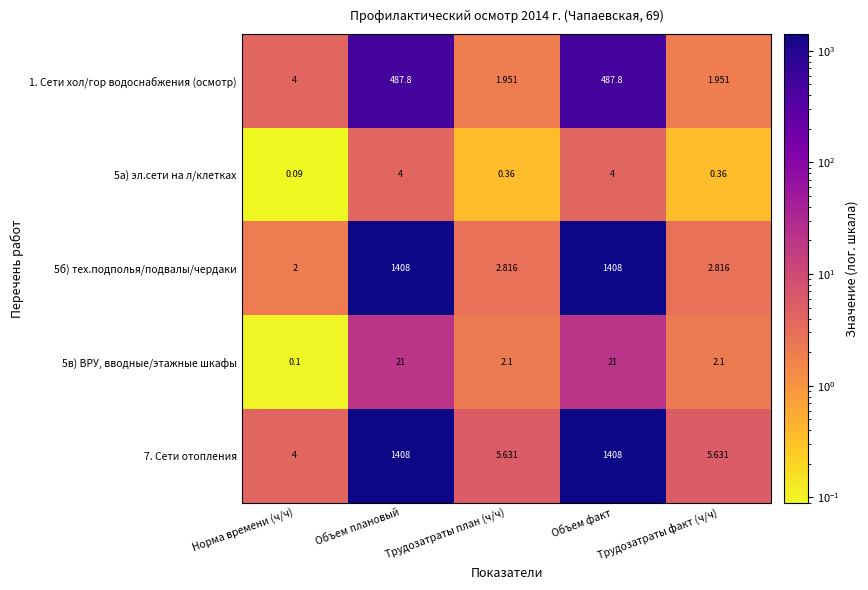

Which series has the largest total across all categories?

7. Сети отопления